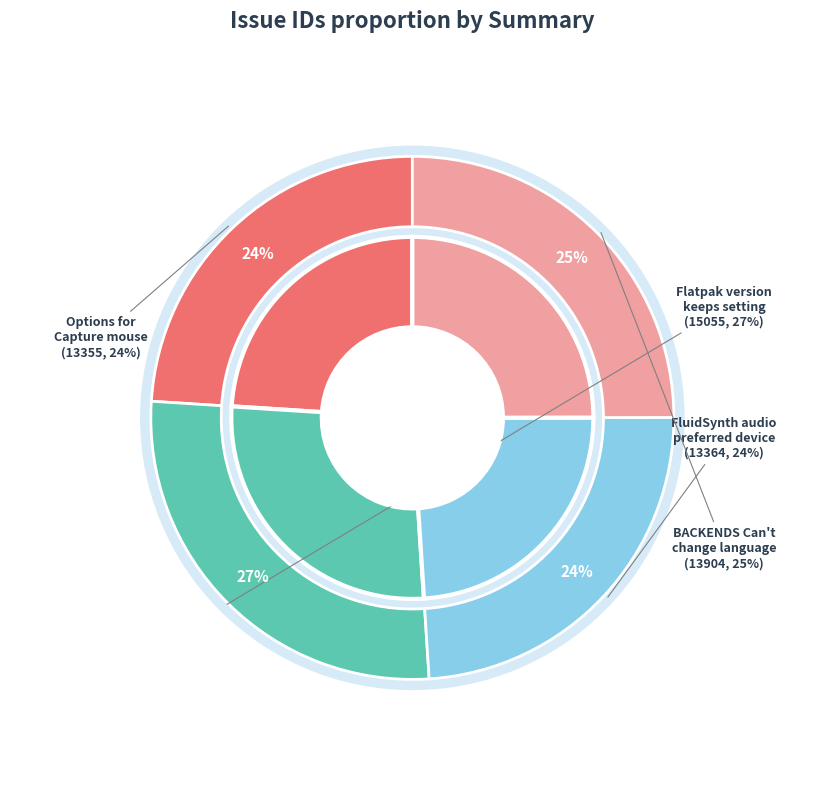

To the nearest percent, what is the combined percentage of Flatpak version keeps setting and FluidSynth audio preferred device?

51%